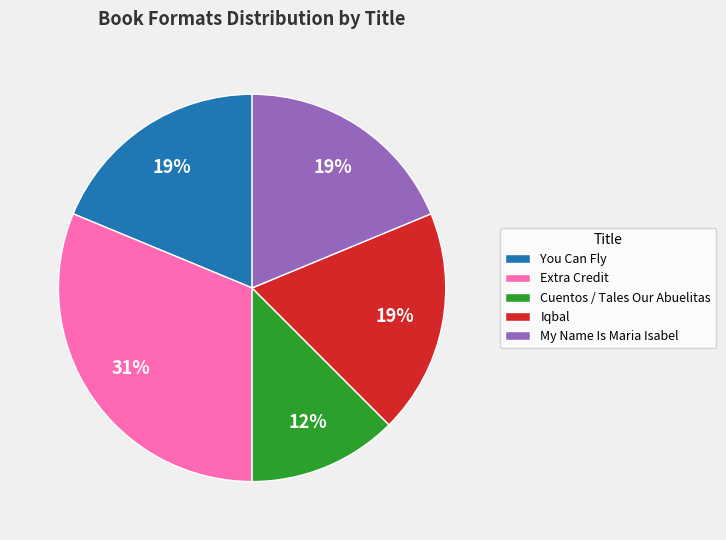

Combined, do Cuentos / Tales Our Abuelitas and Iqbal account for over 50%?

No